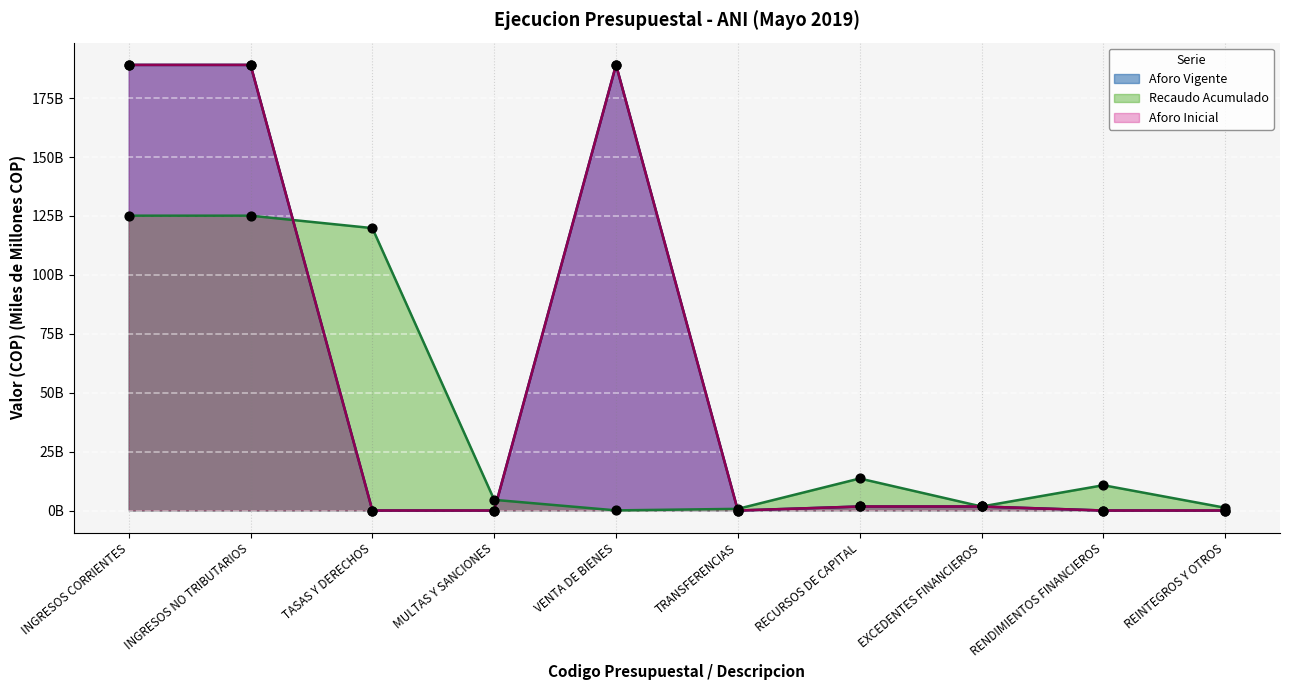

Which series reaches the minimum Y coordinate?

Aforo Vigente